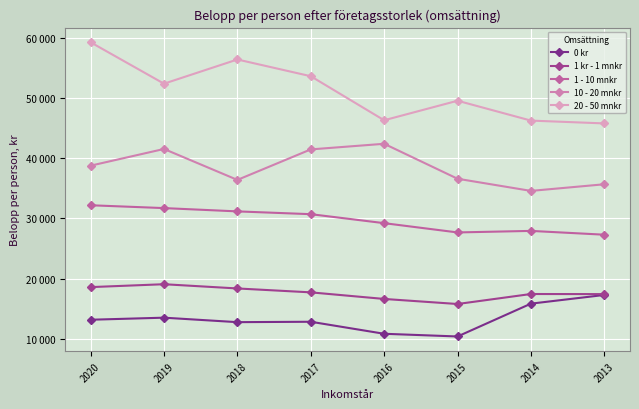

At how many categories does at least one series exceed 17983?

8